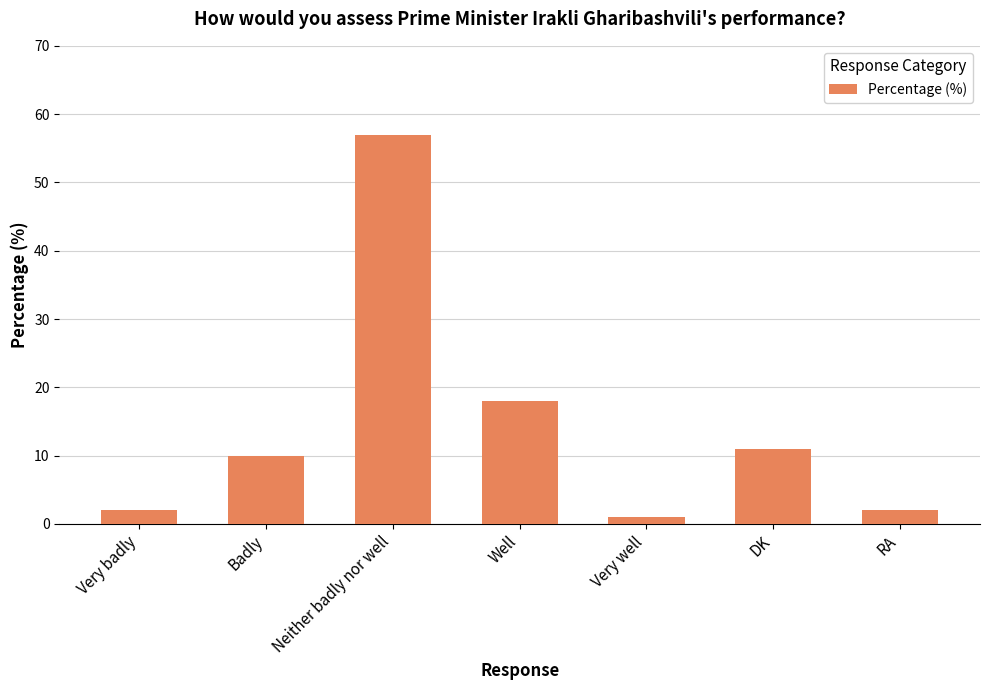

Which category has the highest value across all series?

Neither badly nor well